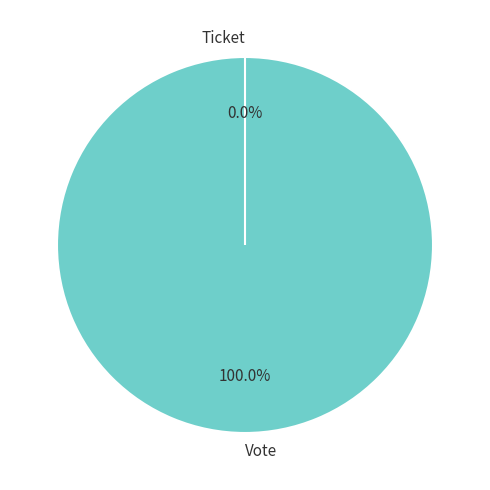

How many segments does this pie chart have?

2